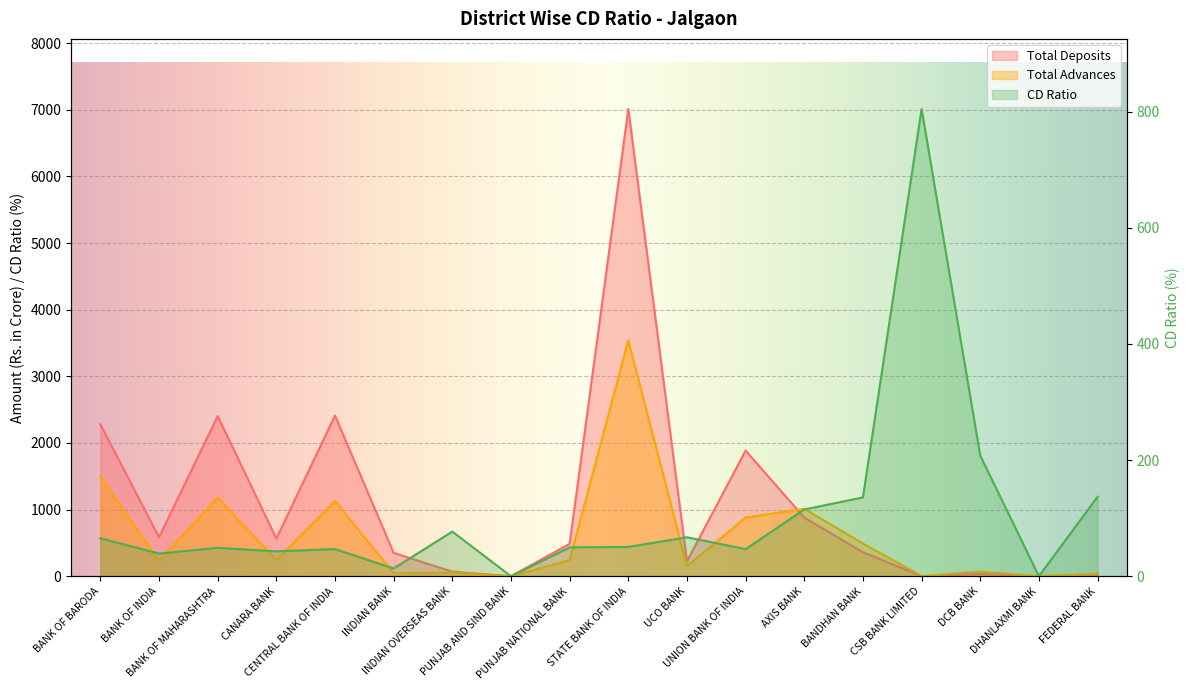

Rank the series by their maximum value, from highest to lowest.

Total Deposits, Total Advances, CD Ratio